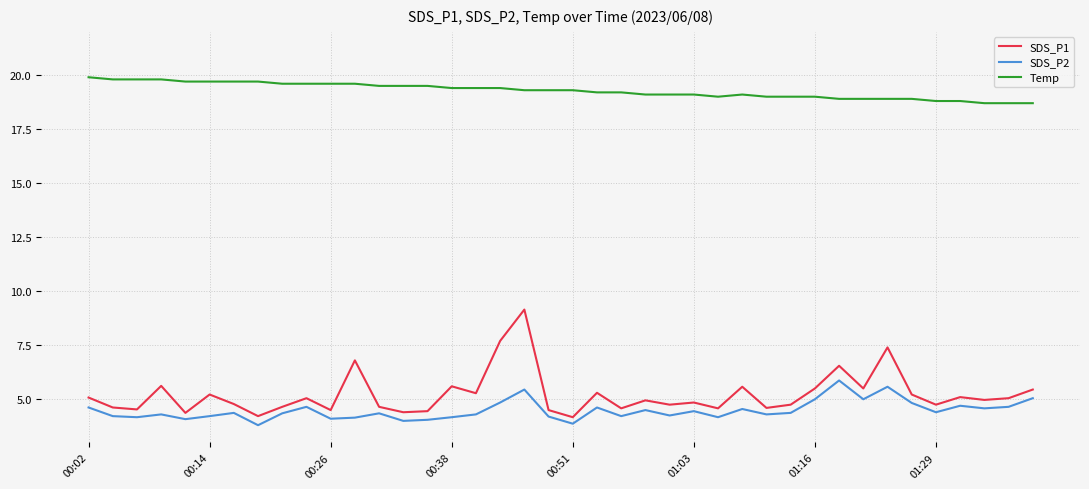

What is the difference between the maximum and minimum values in the SDS_P2 series?

2.1